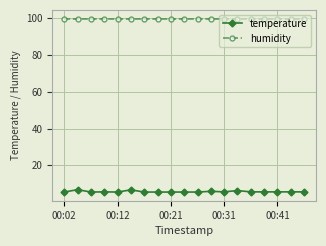

How many lines are shown in the chart?

2